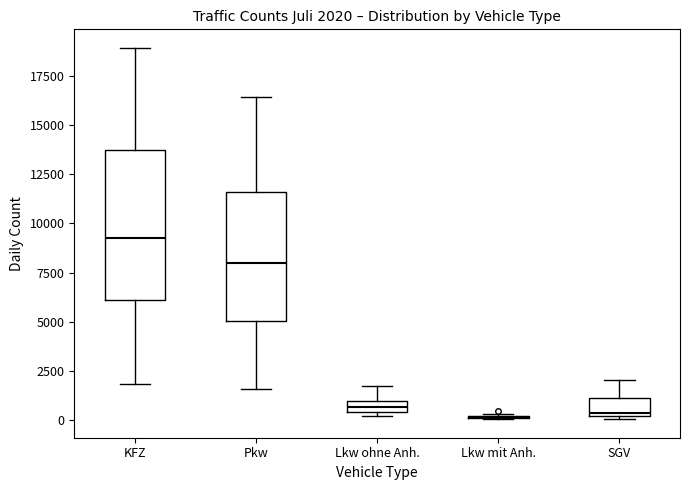

Which box is the tallest, from its lower edge to its upper edge?

KFZ